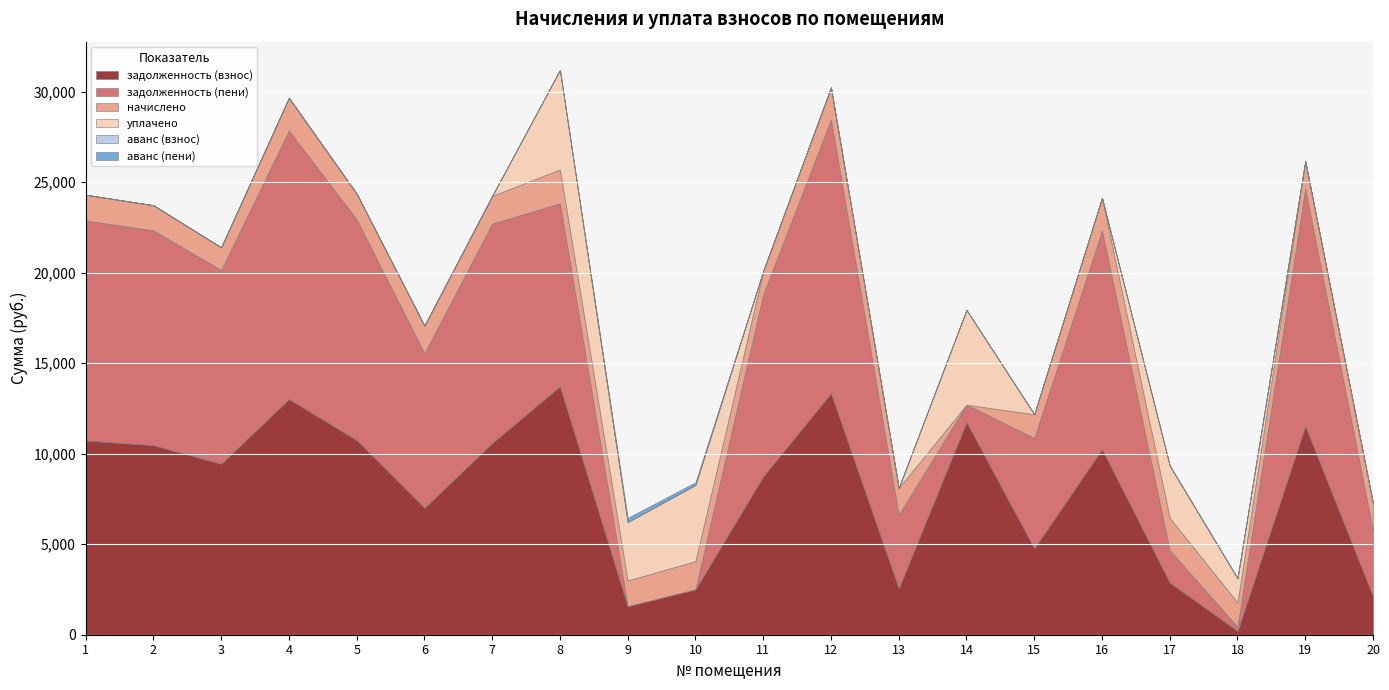

What is the highest value of the задолженность (пени) series?

15122.6